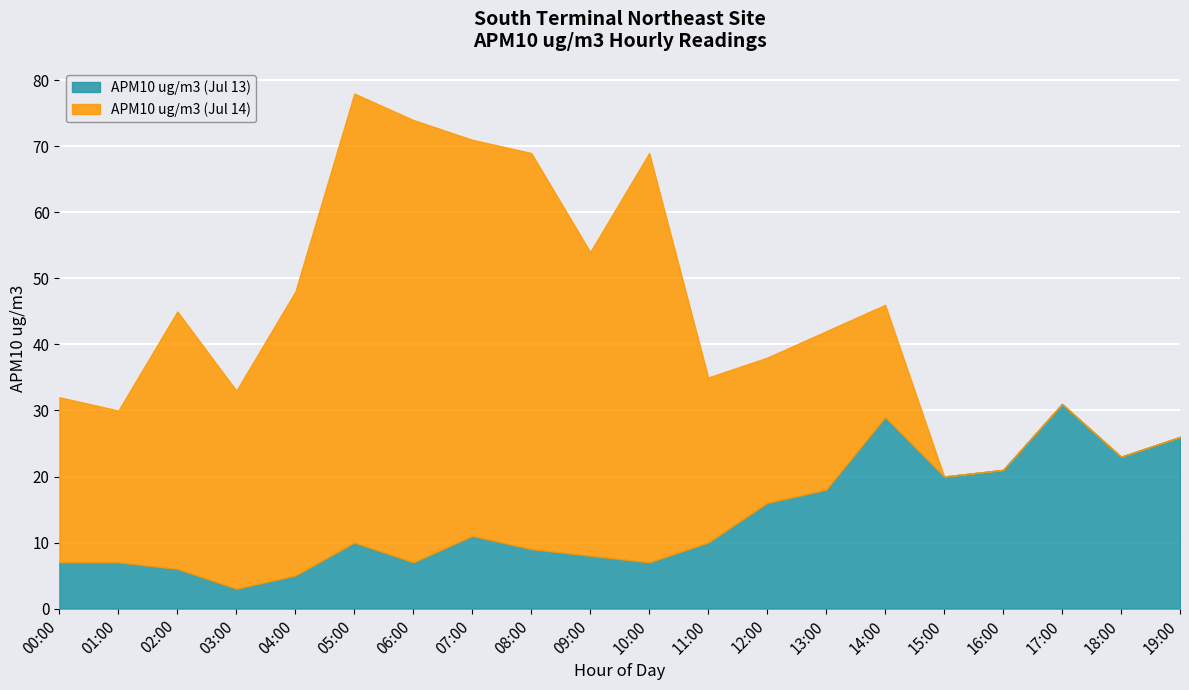

At which category does APM10 ug/m3 (Jul 13) reach its first local peak?

05:00